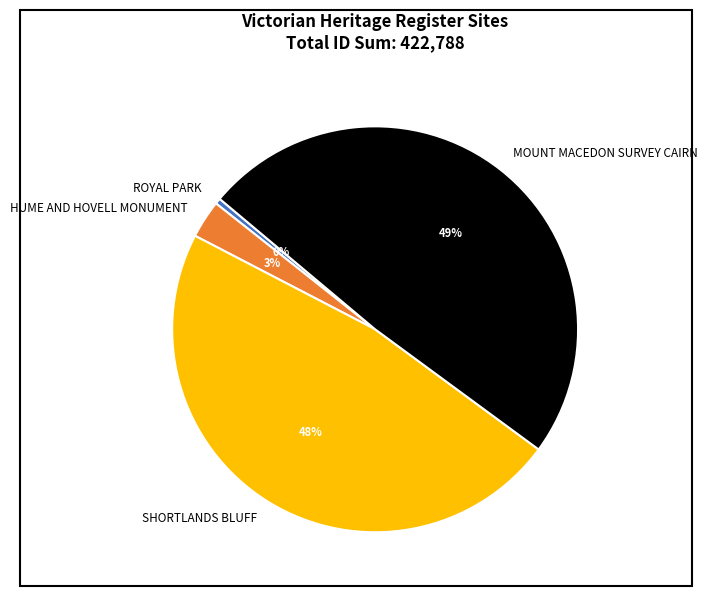

To the nearest percent, what is the difference between the largest and smallest slice percentages?

49%